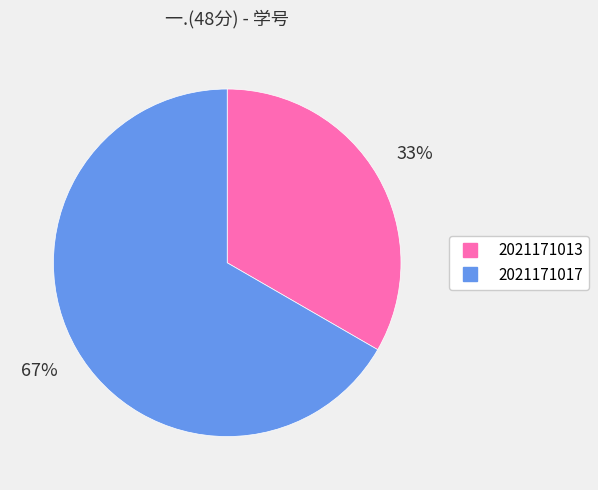

Is it true that 2021171013 is 33% of the pie?

True